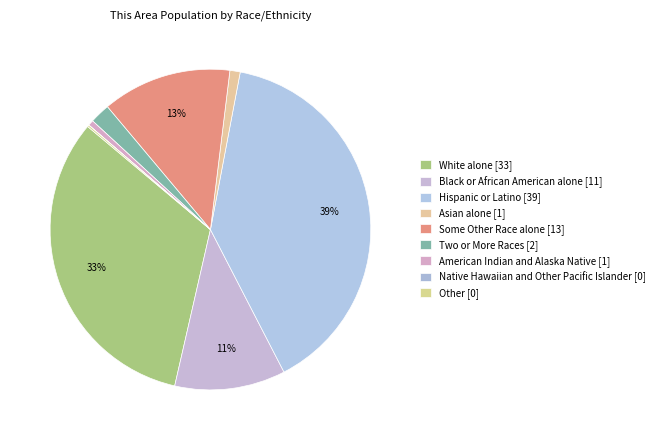

Is American Indian and Alaska Native the majority of the pie?

No